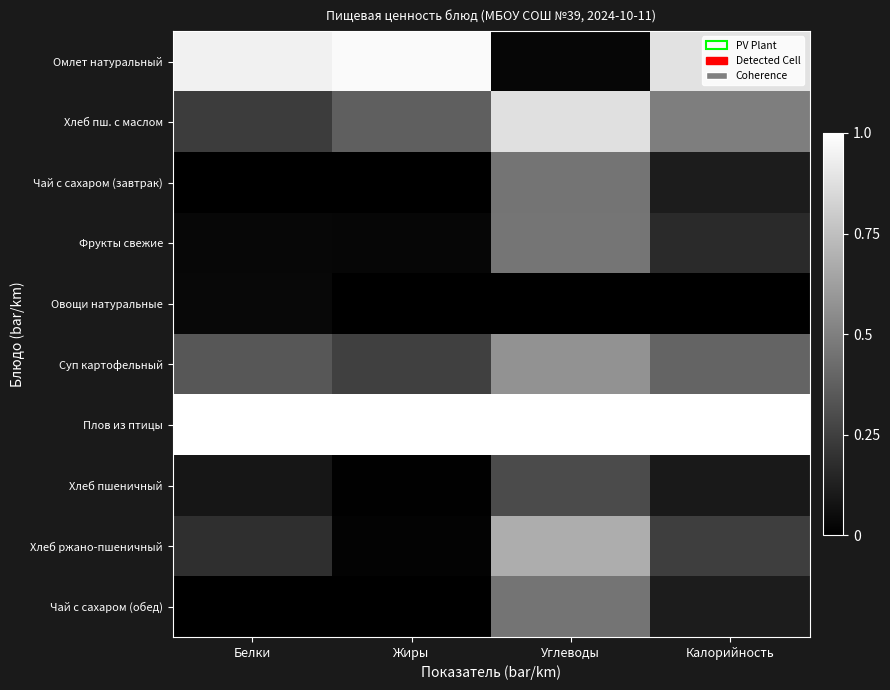

Which series has the widest spread of values?

Омлет натуральный